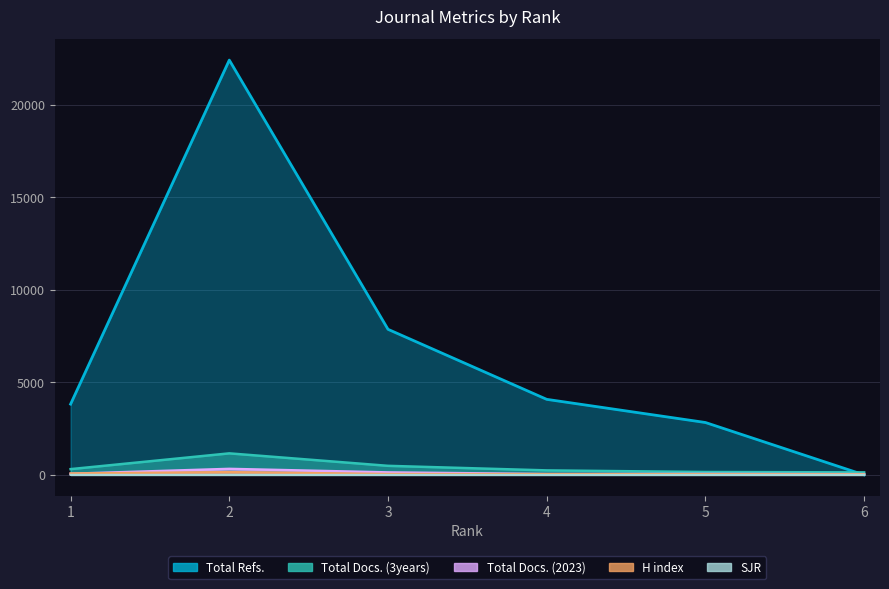

What value does the Total Refs. series have at 2?

22411.0